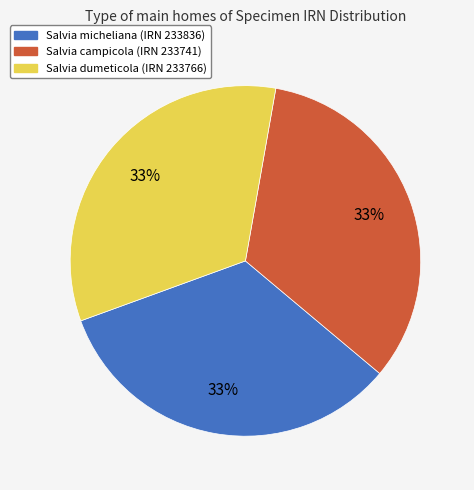

To the nearest percent, what percentage of the pie is Salvia micheliana (IRN 233836)?

33%